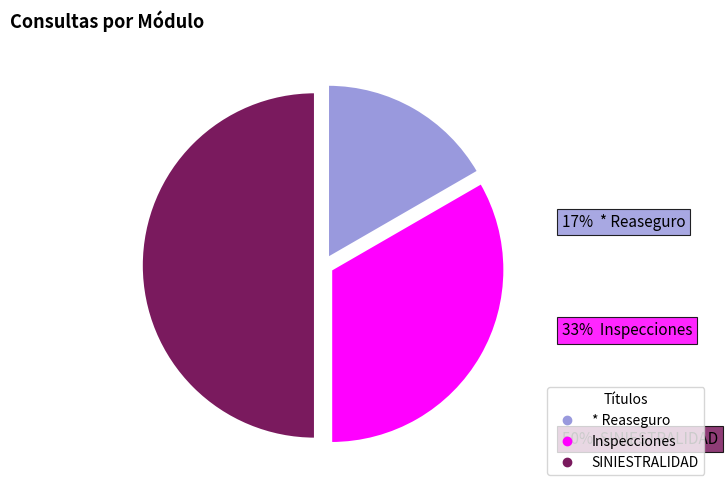

Is * Reaseguro the majority of the pie?

No